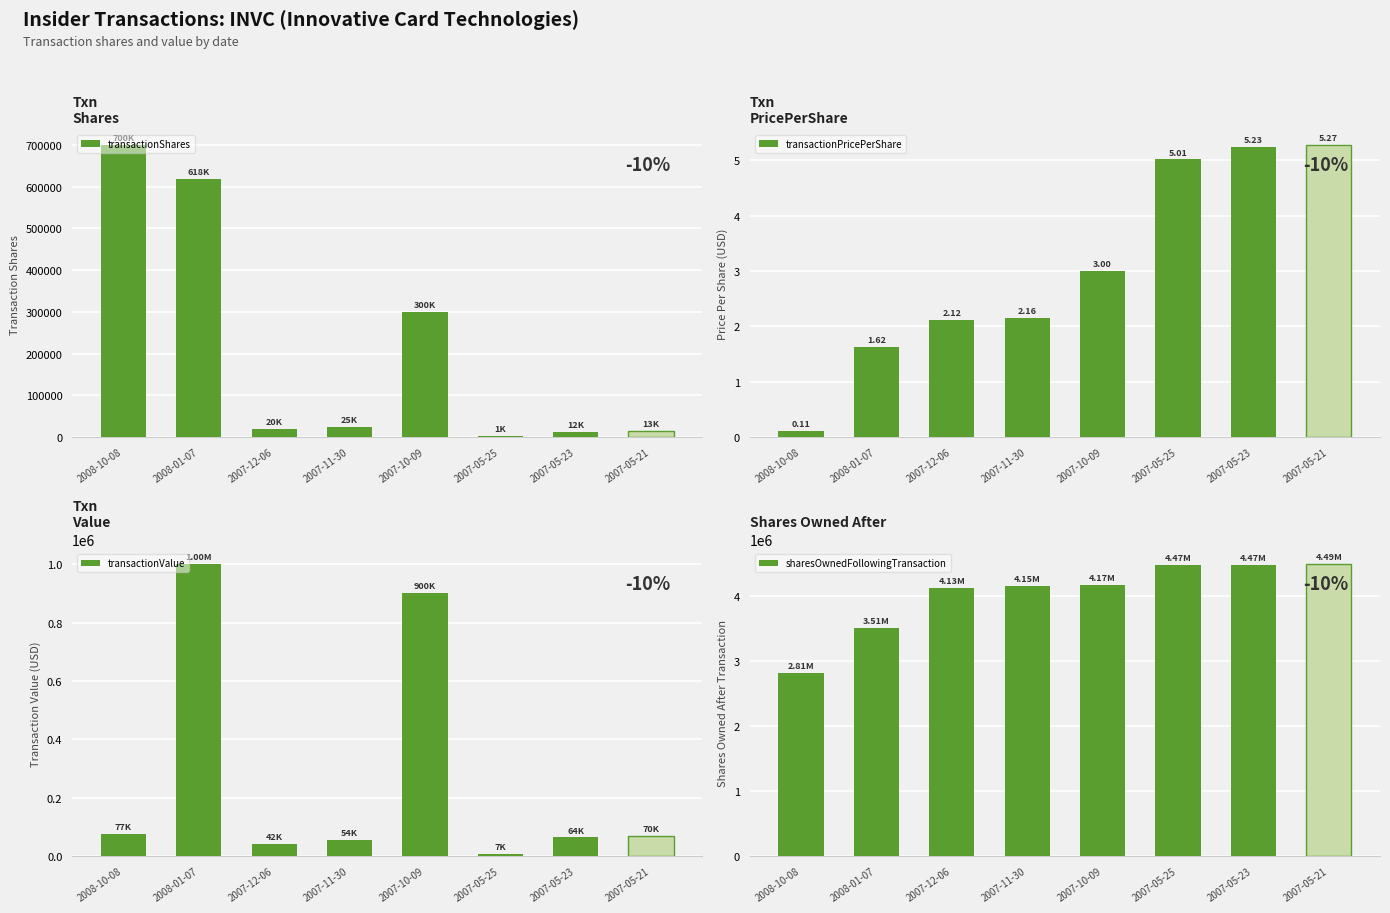

What position from the right is 2007-05-23?

2